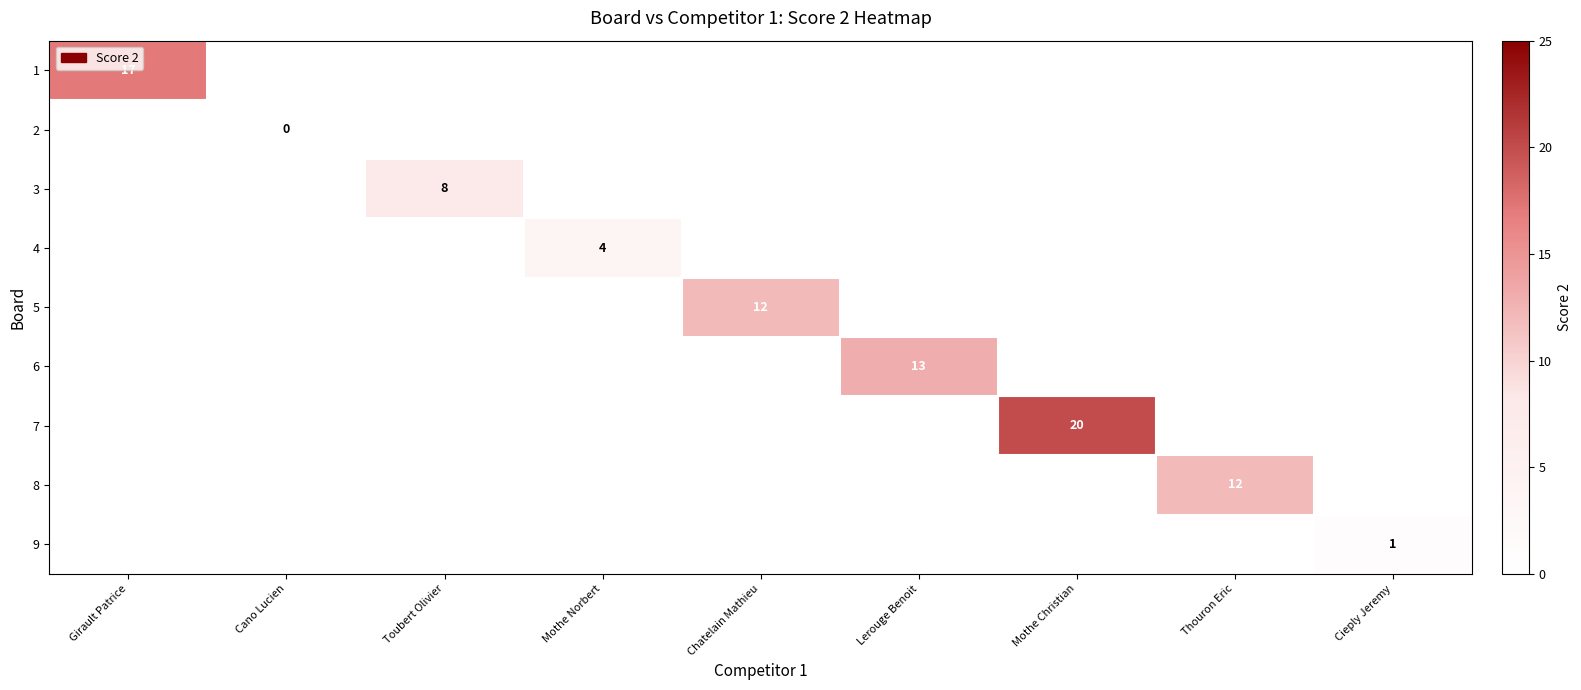

Rank the series at Toubert Olivier from highest to lowest value.

1, 2, 3, 4, 5, 6, 7, 8, 9